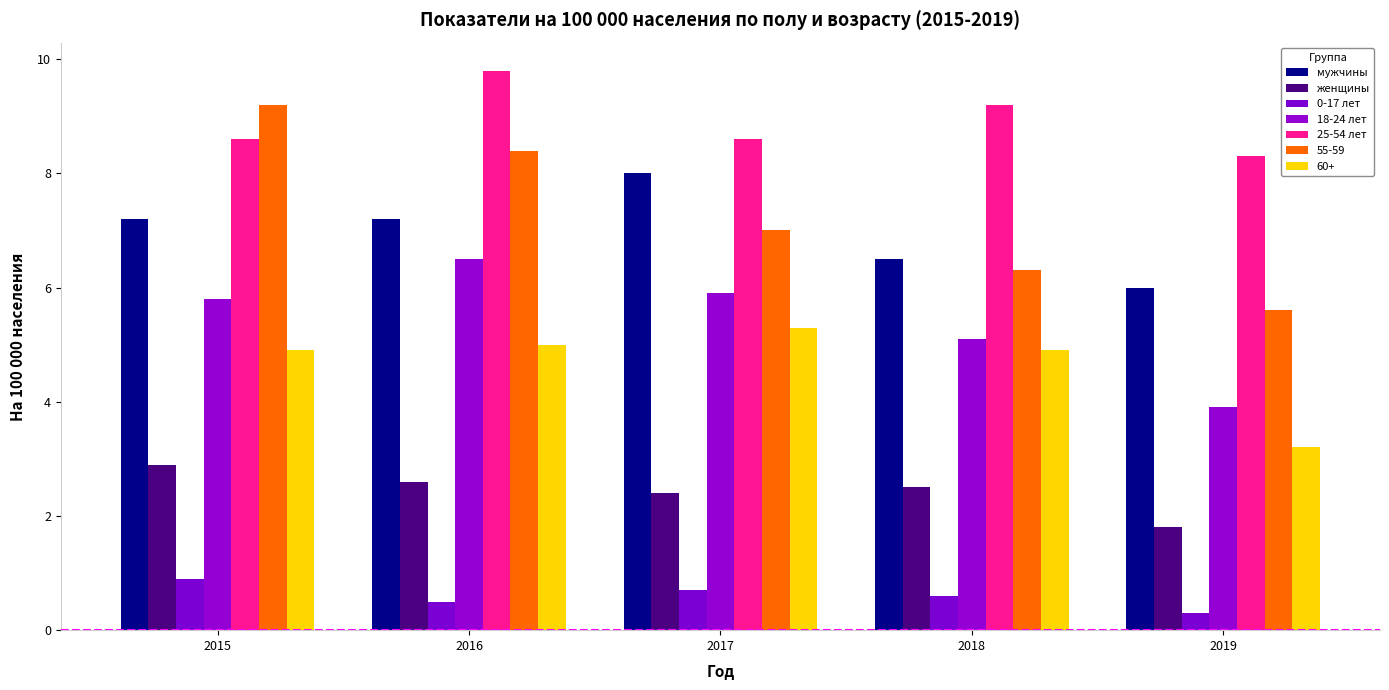

What is the smallest value displayed?

0.3